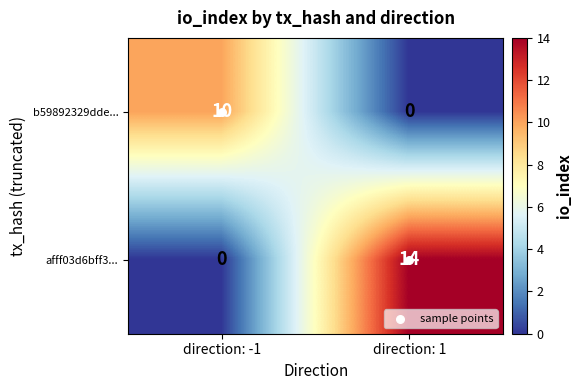

What is the sum of the b59892329dde... values at direction: 1 and direction: -1?

10